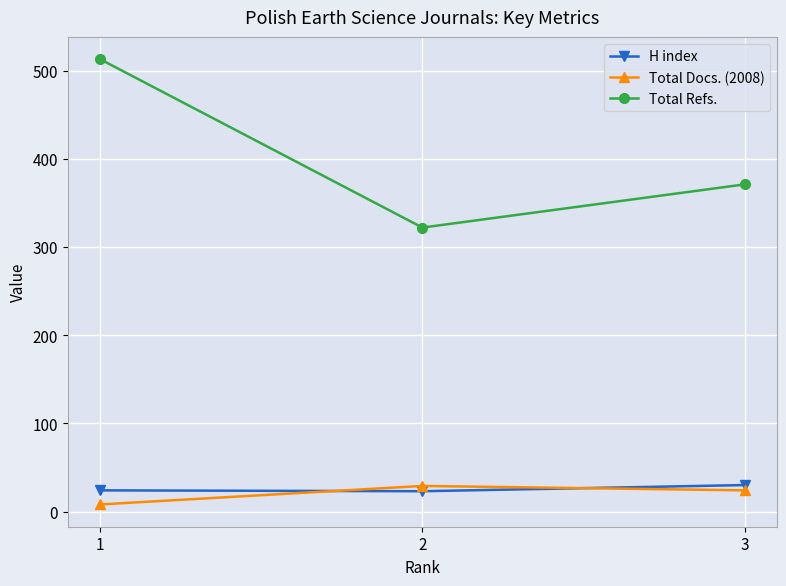

What are all the series names shown in the legend?

H index, Total Docs. (2008), Total Refs.